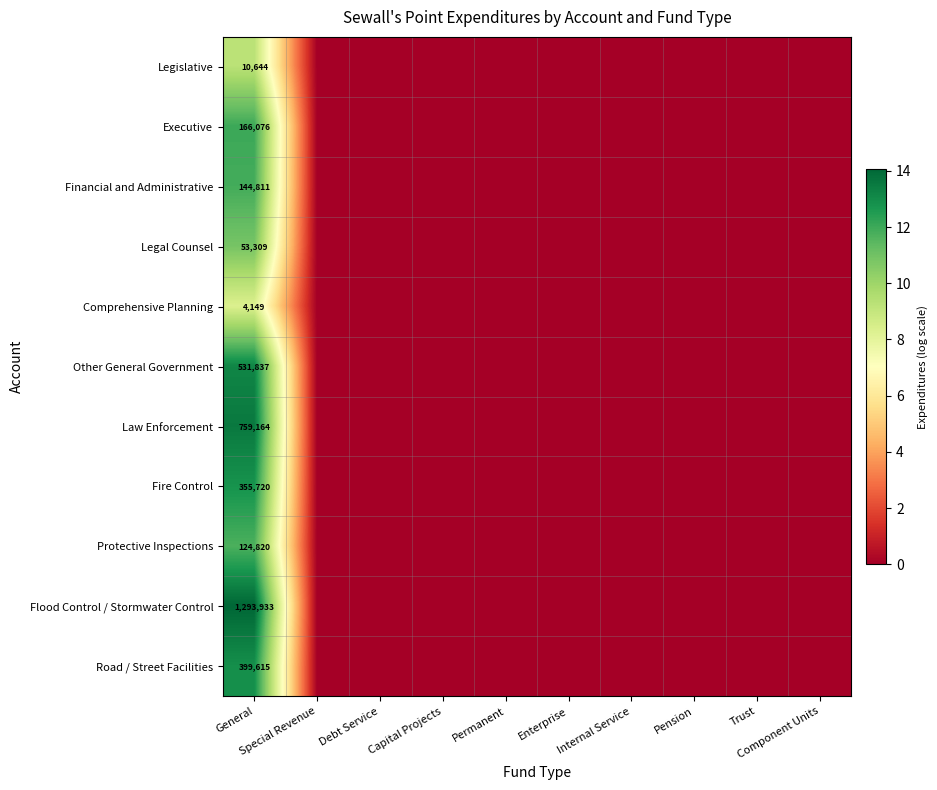

Is it true that Legal Counsel equals 4.5 at Enterprise?

False